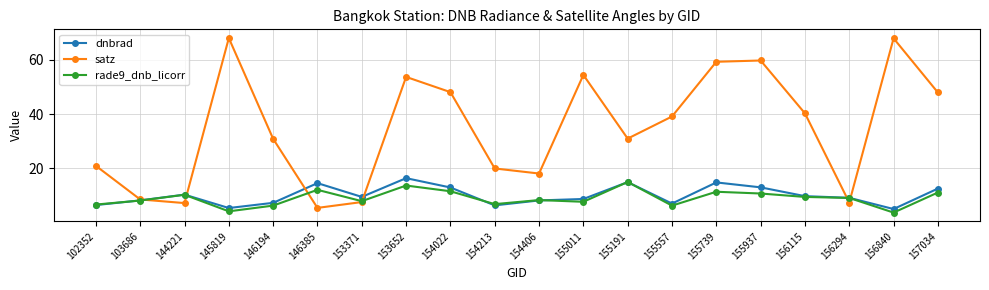

Does the chart display data point markers on the line(s)?

Yes